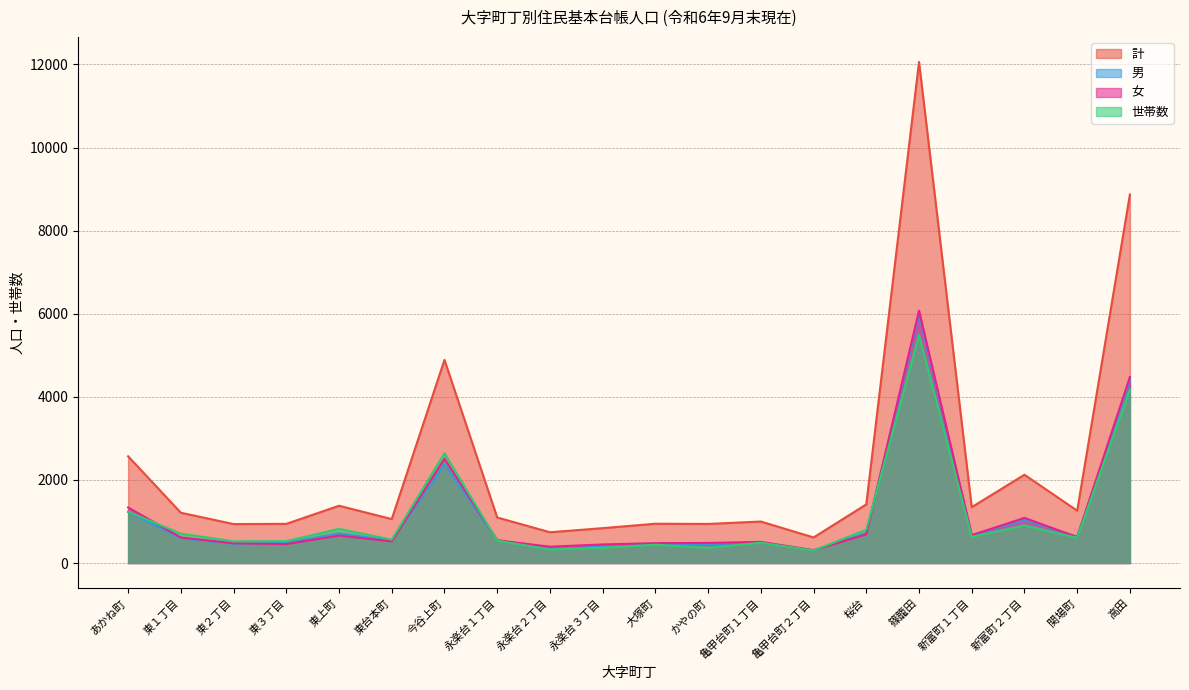

What are all the series names shown in the legend?

計, 男, 女, 世帯数